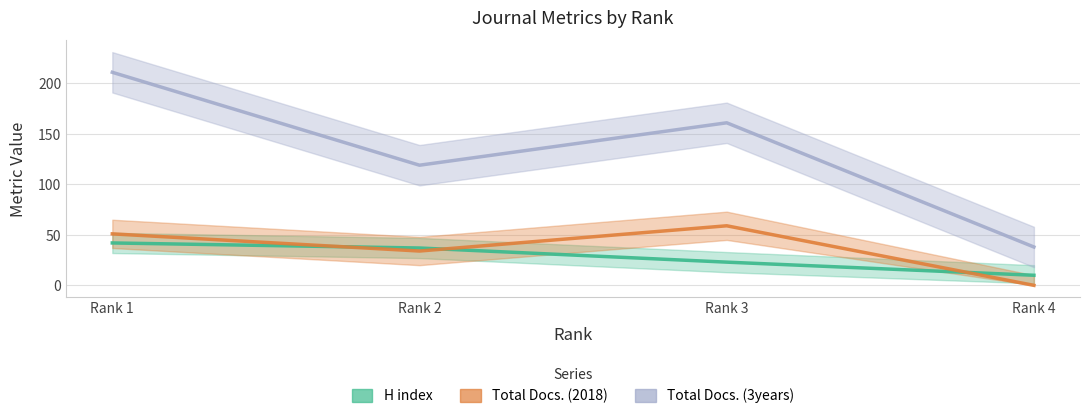

At how many categories does at least one series exceed 82?

3